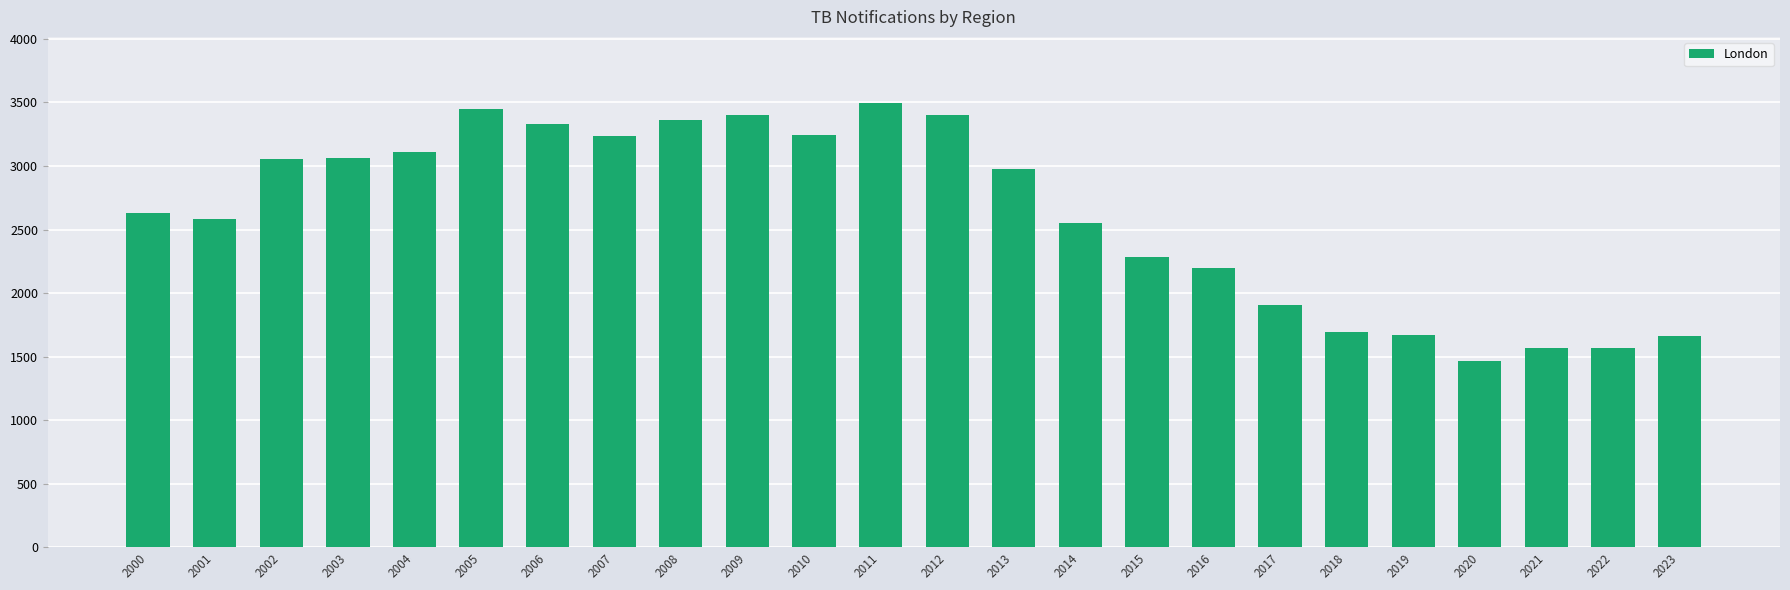

How many data points are less than 2976?

12